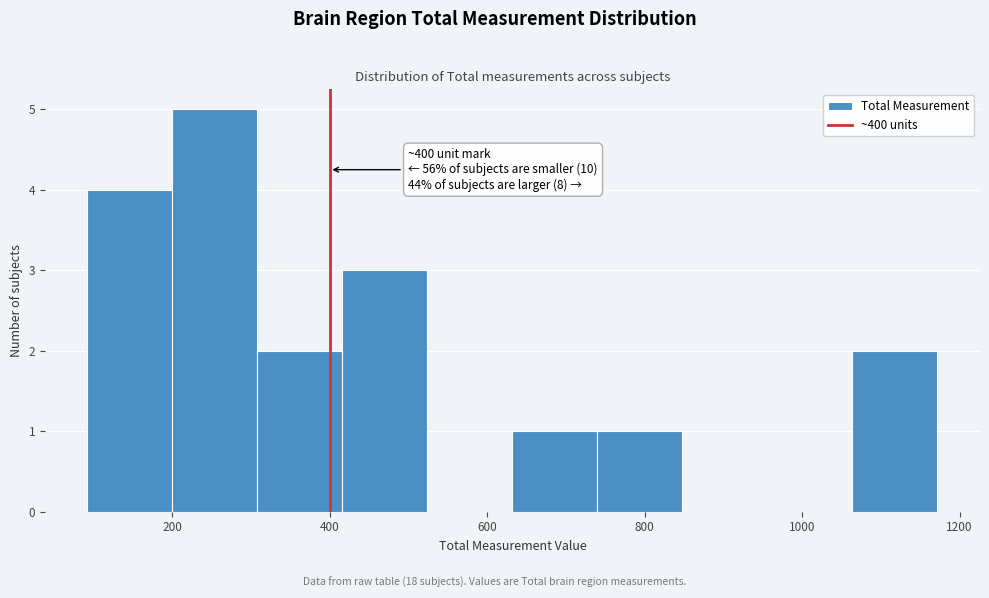

Which range on the x-axis has the tallest bar?

200 to 300